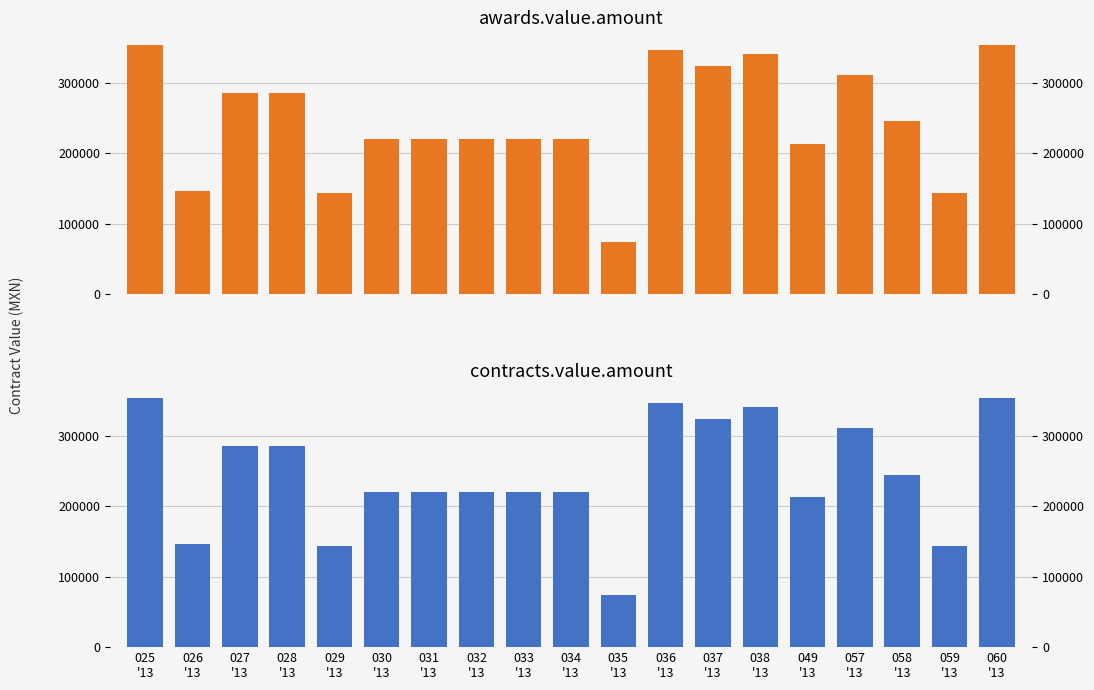

Reading left to right, transcribe all the data shown in this chart.

awards.value.amount: 353800.0	146015.0	286000.0	286000.0	143000.0	220400.0	220400.0	220400.0	220400.0	220400.0	73442.0	346500.0	323380.0	341388.0	212933.0	310679.0	245000.0	143000.0	353800.0
contracts.value.amount: 353800.0	146015.0	286000.0	286000.0	143000.0	220400.0	220400.0	220400.0	220400.0	220400.0	73442.0	346500.0	323380.0	341388.0	212933.0	310679.0	245000.0	143000.0	353800.0